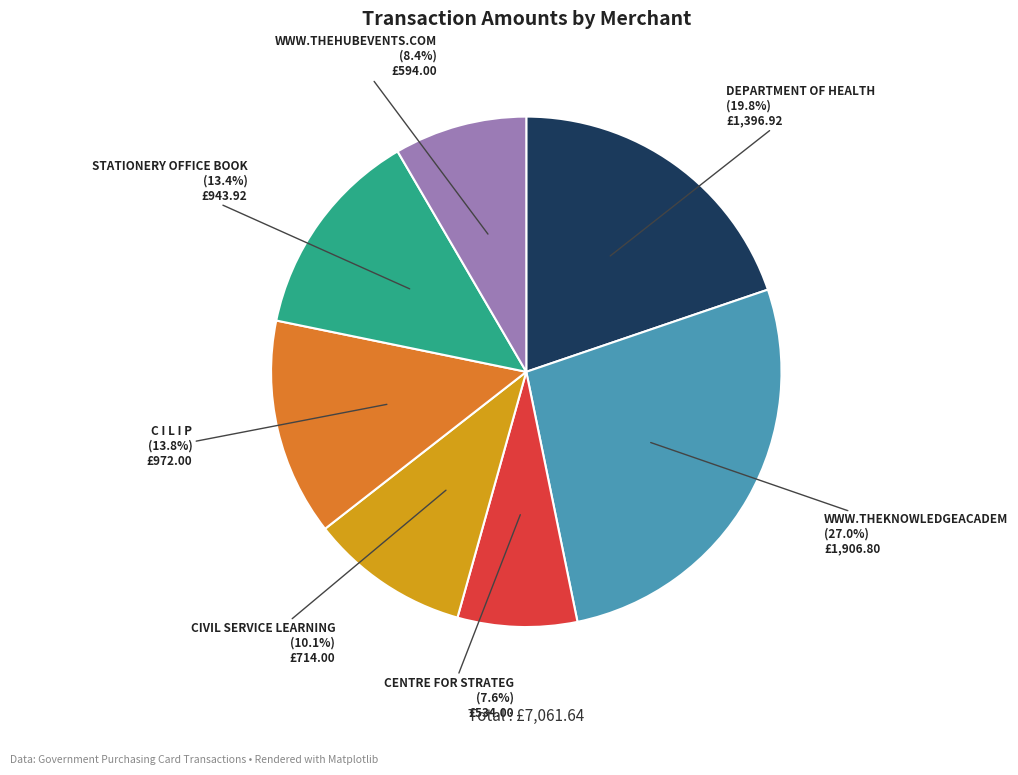

Is there any slice that represents more than half of the pie?

No